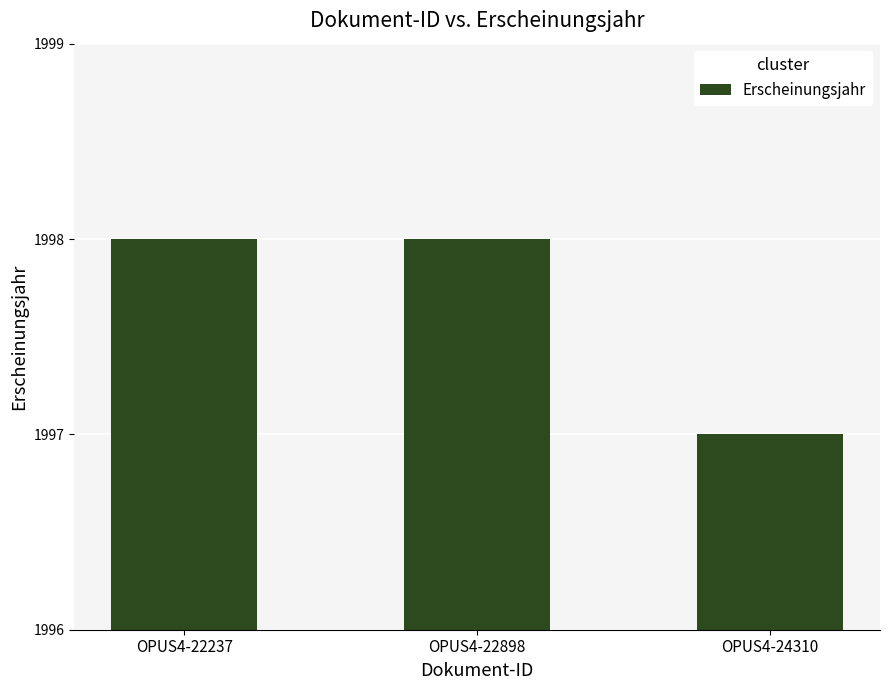

Approximately how many times larger is the value at OPUS4-22237 compared to OPUS4-24310?

1.0